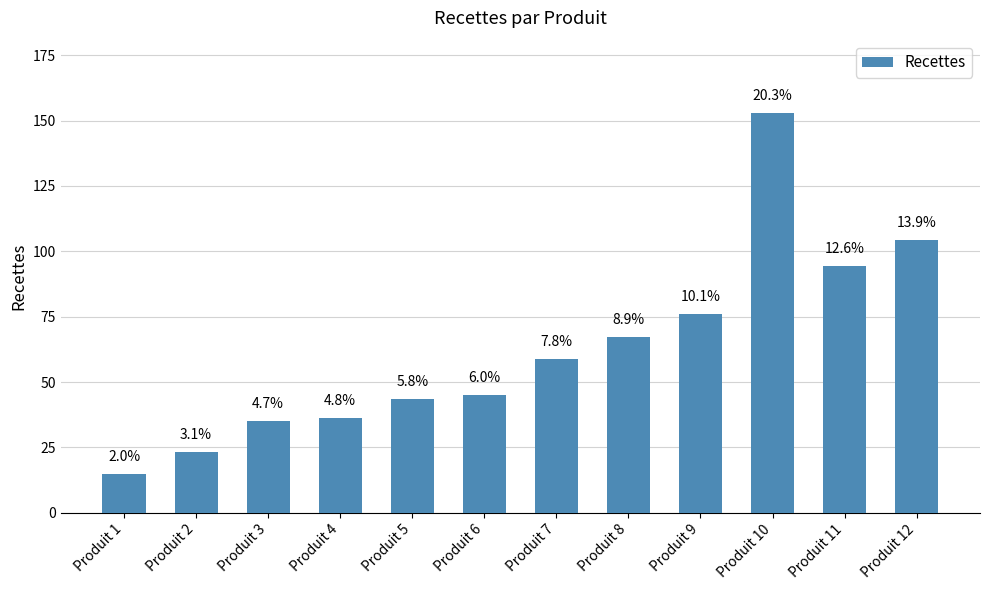

The value at Produit 4 is 64.5. True or false?

False